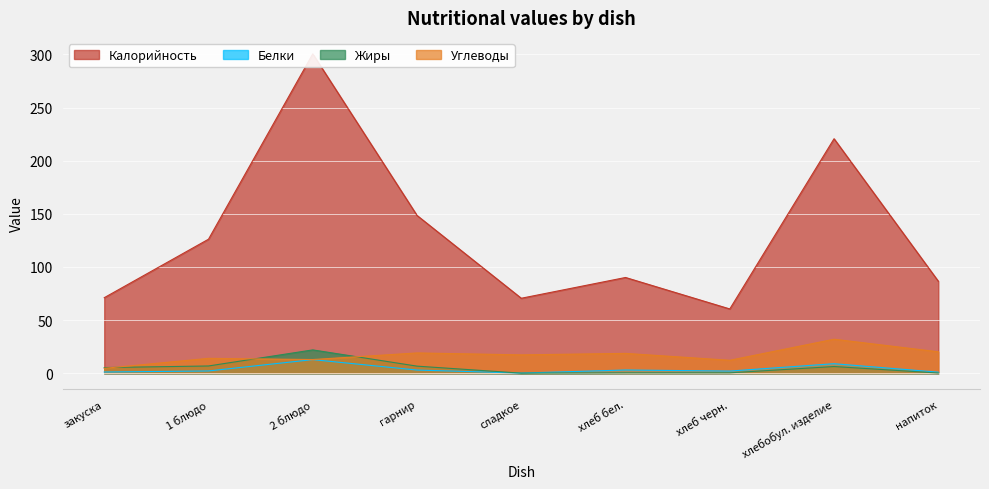

How many distinct data groups are displayed?

4